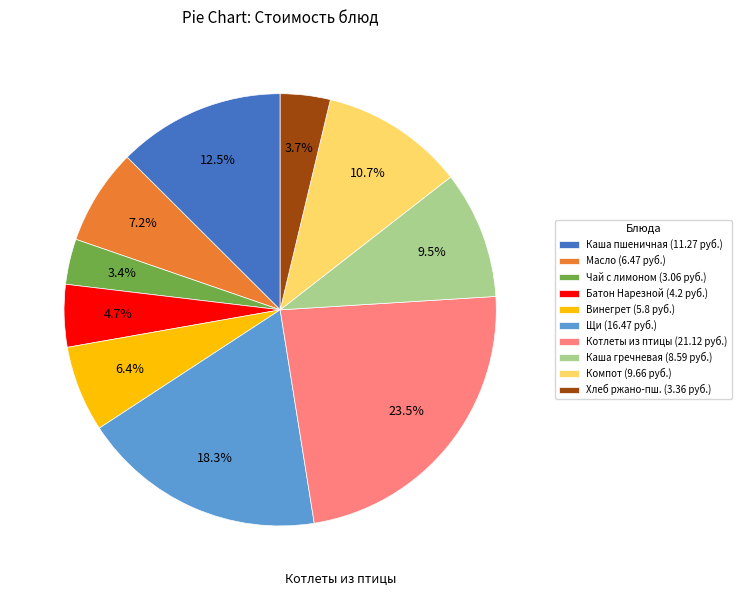

Which slice is the largest?

Котлеты из птицы (21.12 руб.)